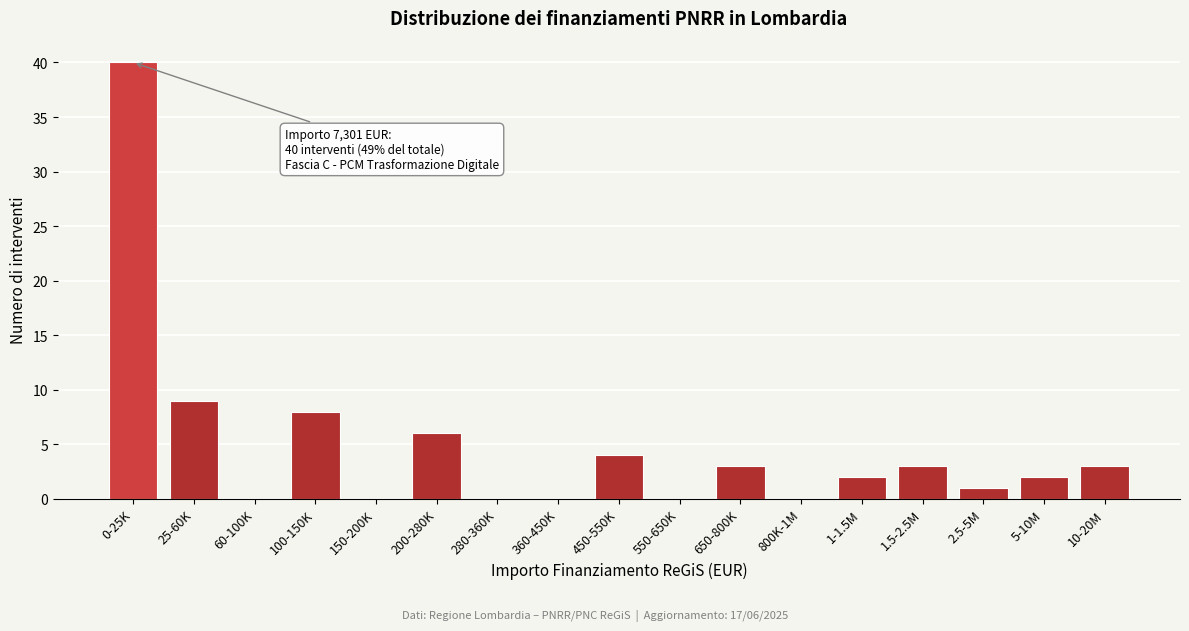

Reading left to right, list all the values displayed in this chart.

0-25K=40	25-60K=9	60-100K=0	100-150K=8	150-200K=0	200-280K=6	280-360K=0	360-450K=0	450-550K=4	550-650K=0	650-800K=3	800K-1M=0	1-1.5M=2	1.5-2.5M=3	2.5-5M=1	5-10M=2	10-20M=3